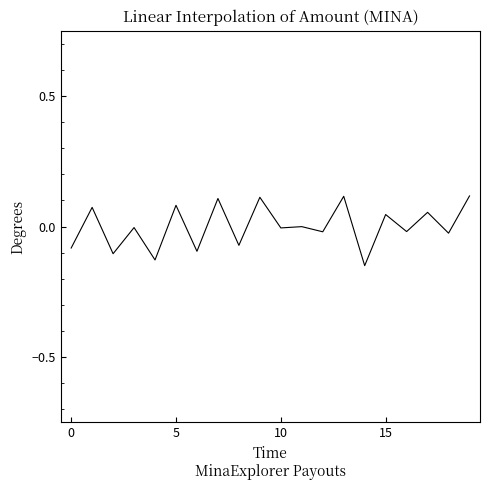

Is this an area chart (filled region under the line)?

No